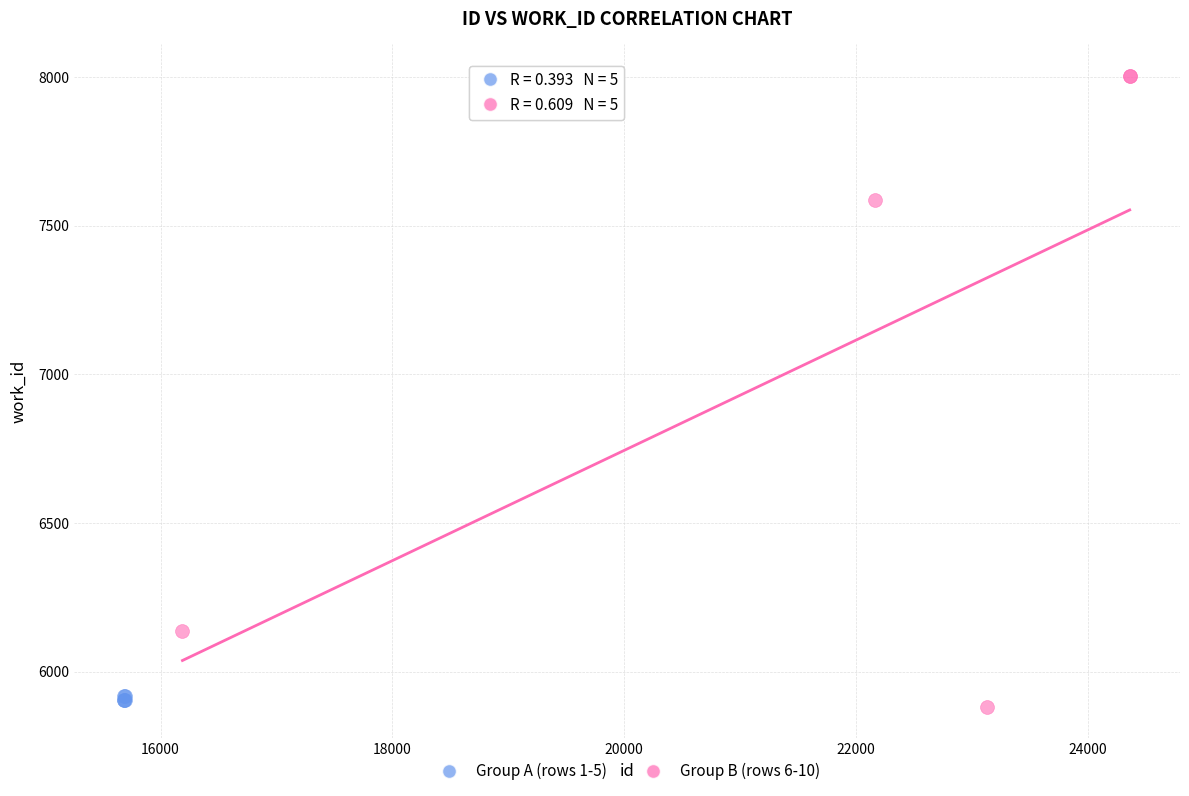

Which series has the widest spread of Y values?

Group B (rows 6-10)